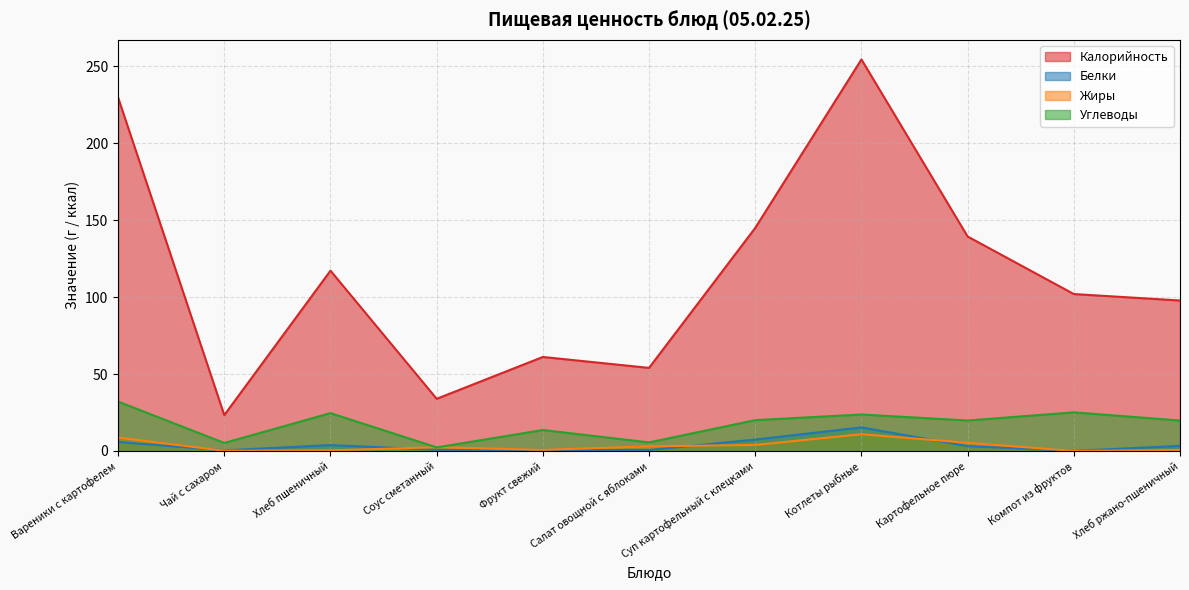

Which label corresponds to the largest value in the chart?

Котлеты рыбные